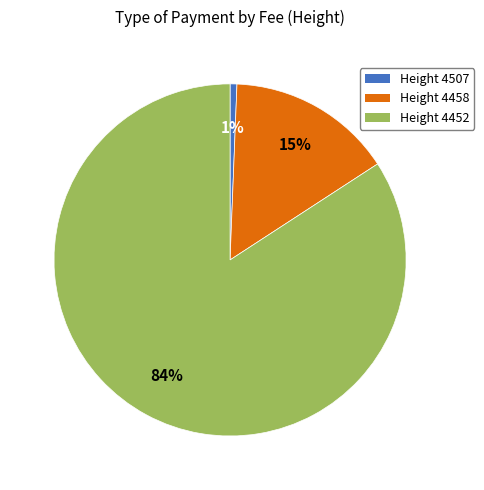

Does any single category account for the majority?

Yes